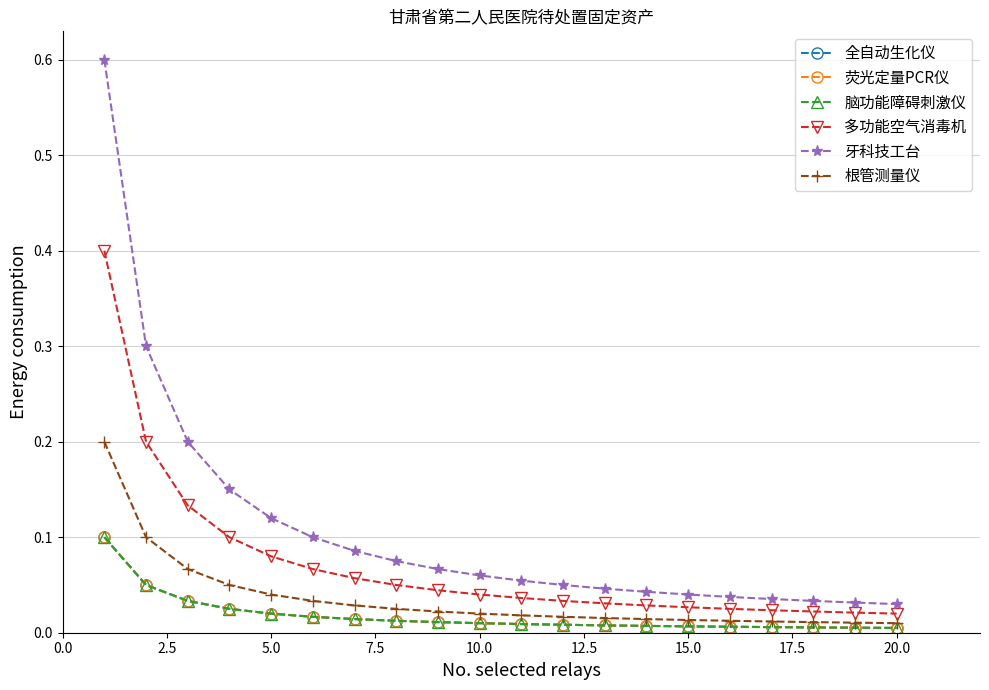

At how many categories does at least one series exceed 0?

20